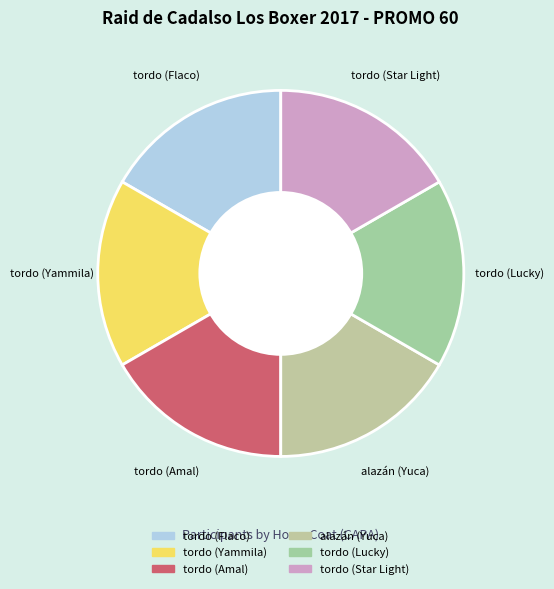

Count the number of slices in the pie.

6